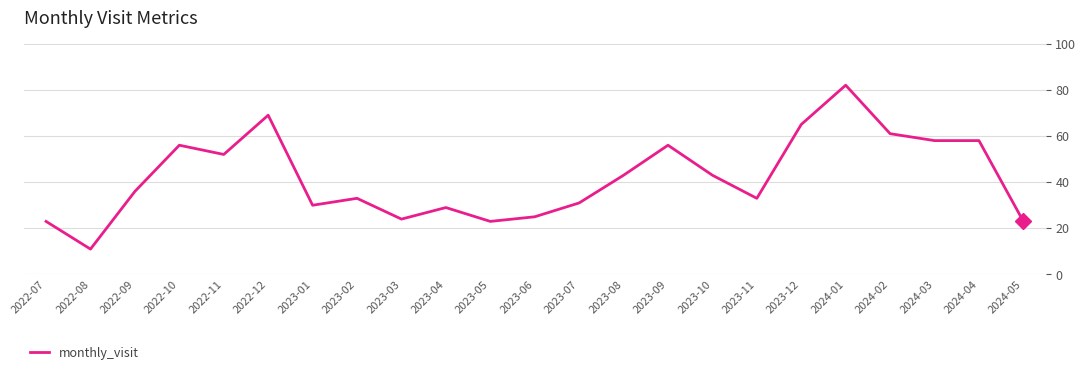

What position from the left is 2023-04?

10